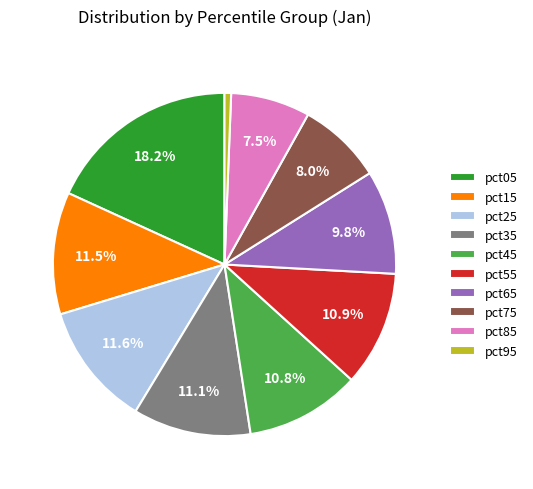

What percentage is NOT represented by pct55?

89.1%